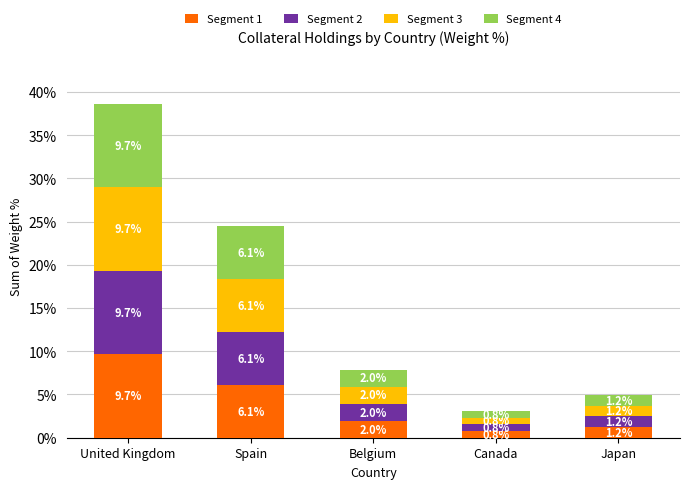

Is it true that Segment 1 equals 6.1 at Spain?

True